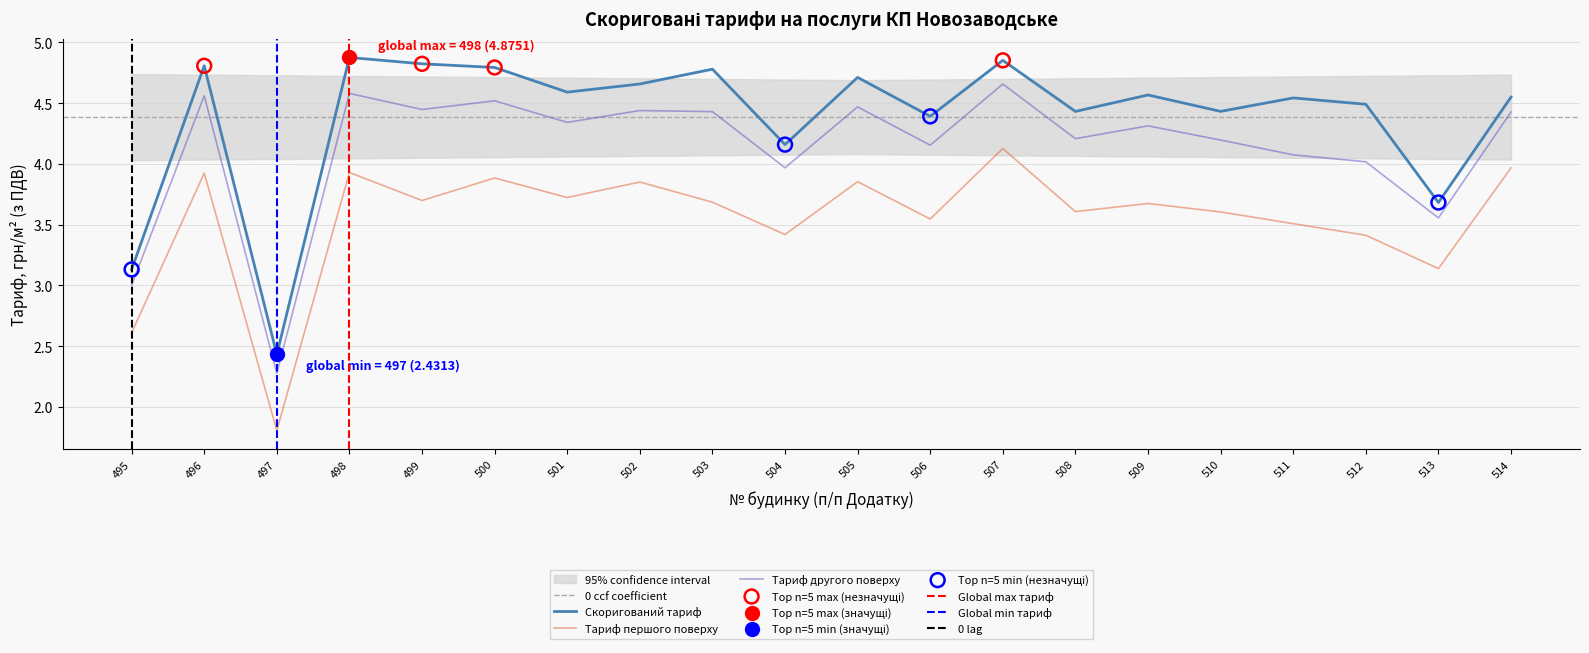

At how many categories does at least one series exceed 2?

20